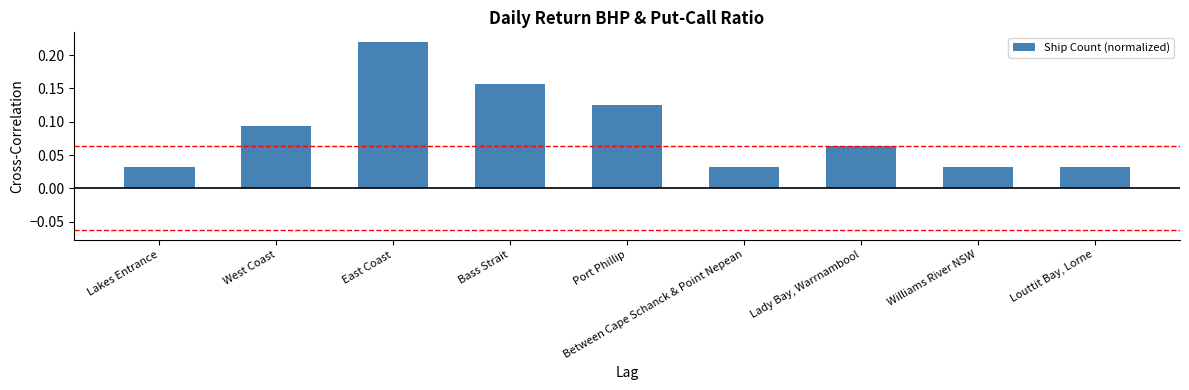

Count the values in the range 0 to 1.

9